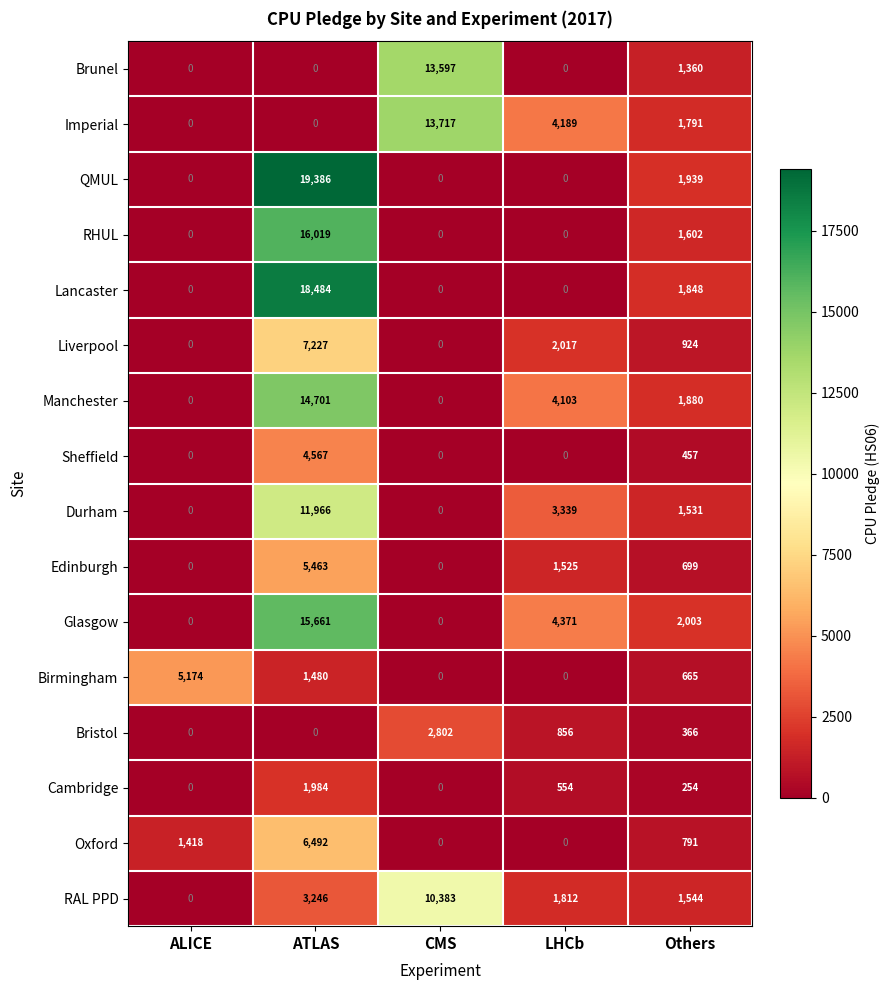

True or false: Bristol has a value of 366 at Others.

True